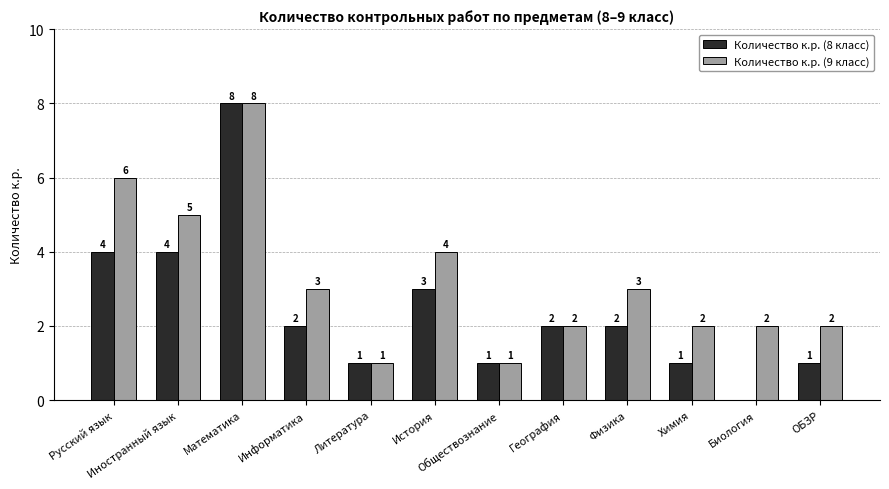

Count the number of data series in this chart.

2